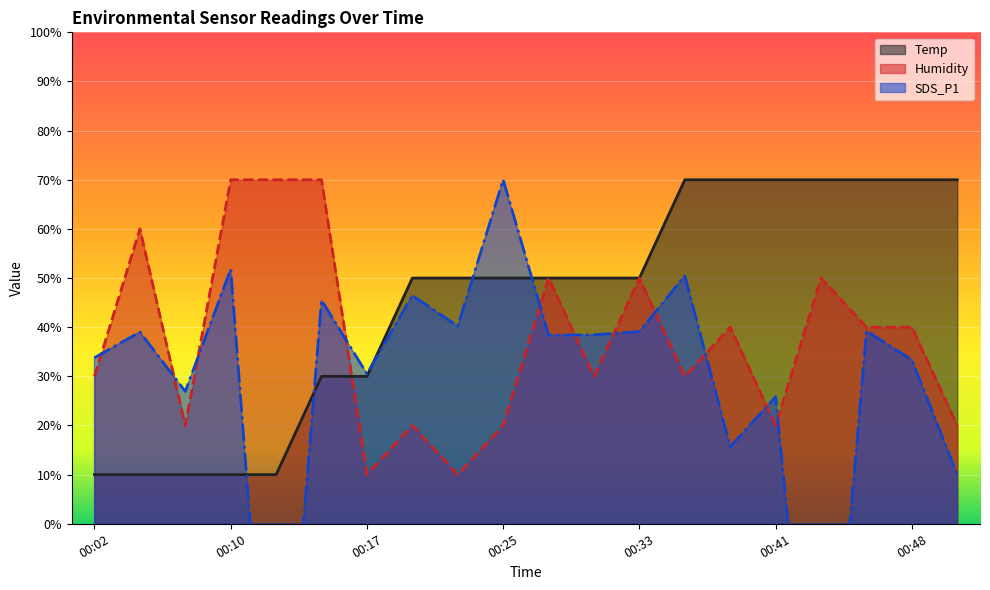

At how many categories does at least one series exceed -5?

20